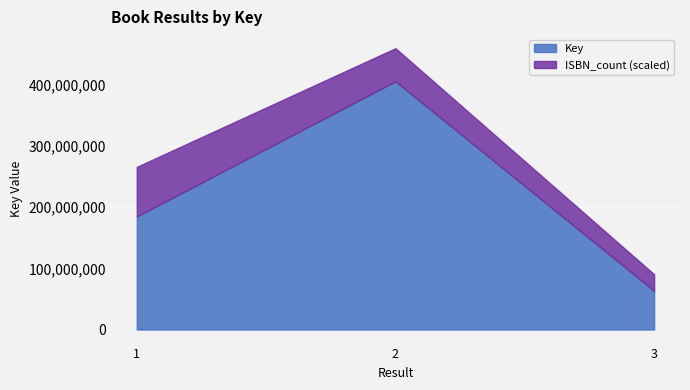

Which series has the widest spread of values?

Key